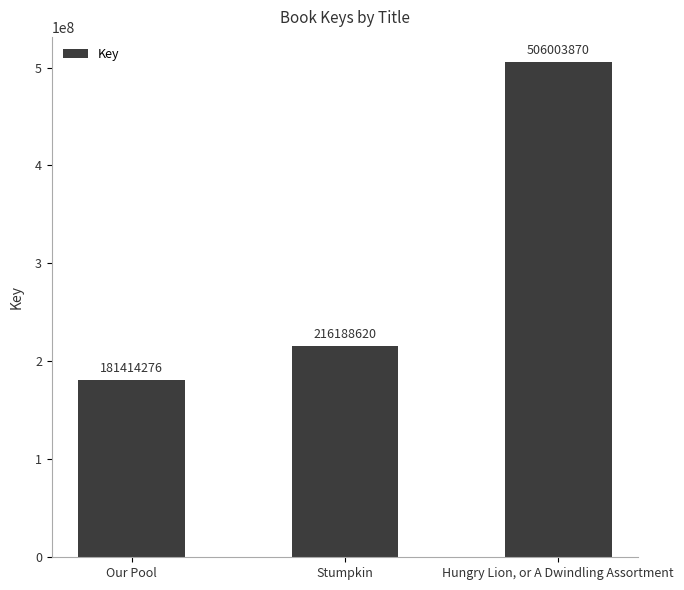

Which label corresponds to the smallest value in the chart?

Our Pool